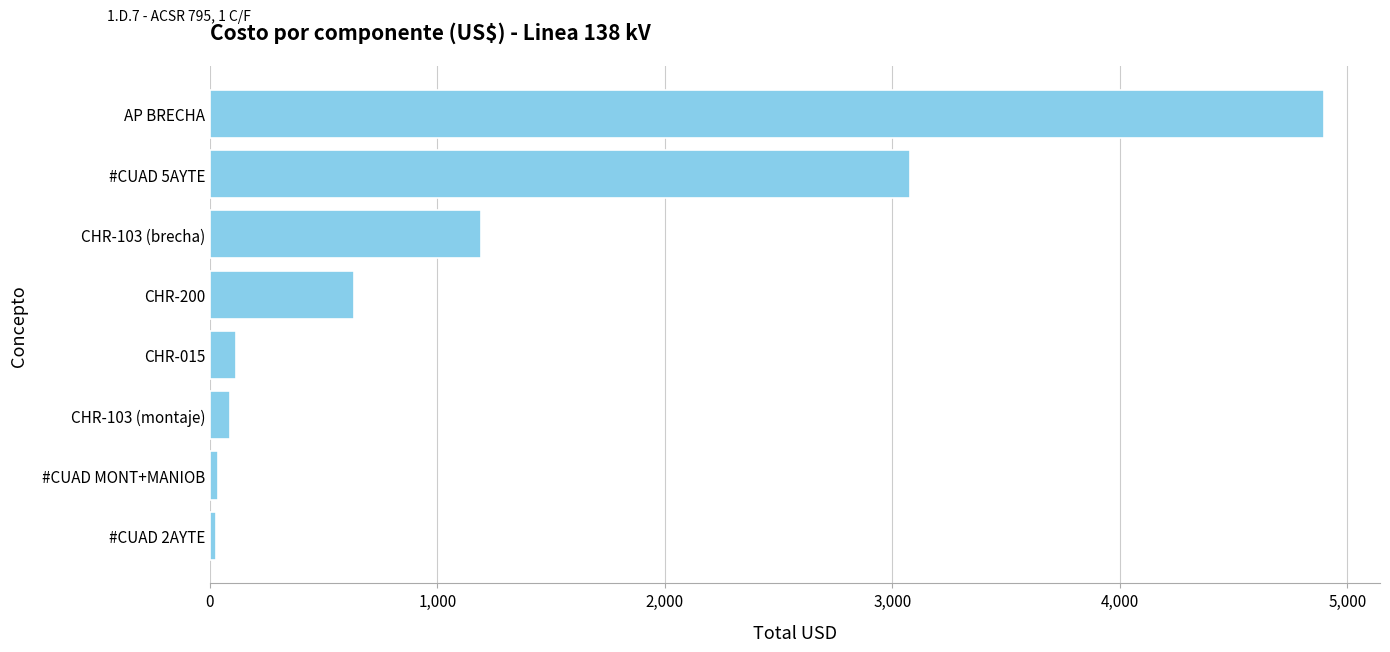

Where is the data nearest to the value 2463?

#CUAD 5AYTE